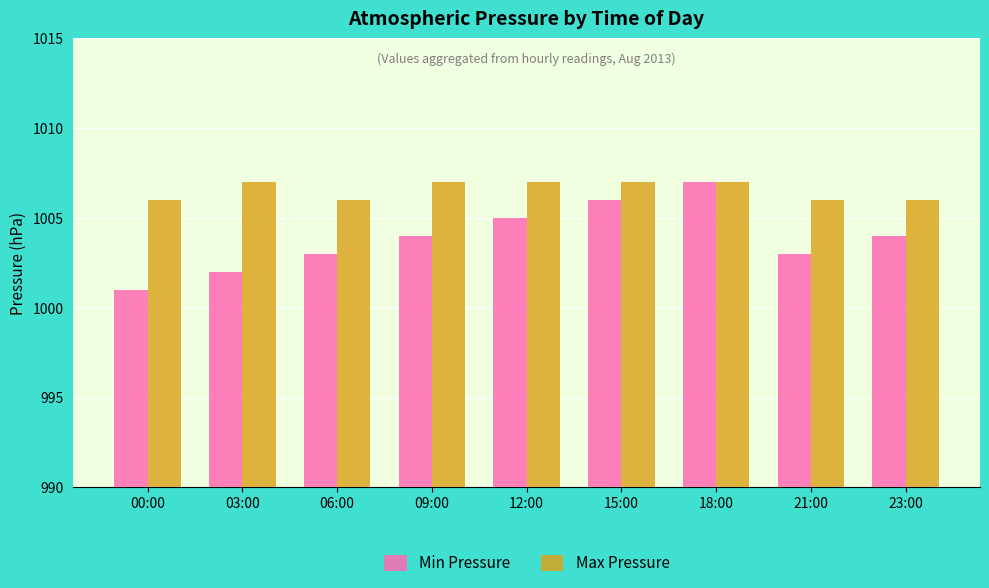

Which series has the largest total across all categories?

Max Pressure